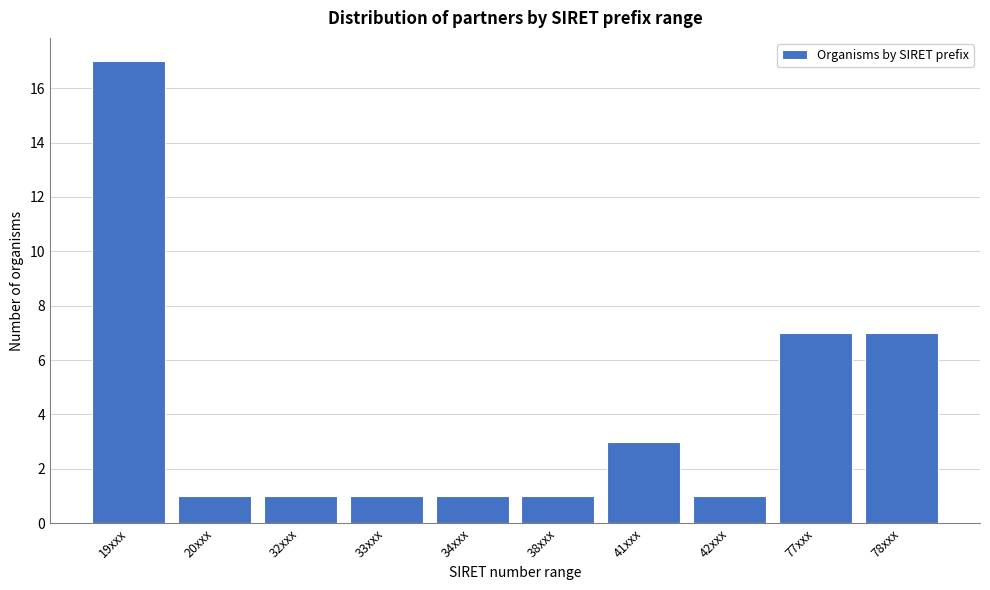

Reading right to left, transcribe all the data shown in this chart.

78xxx=7	77xxx=7	42xxx=1	41xxx=3	38xxx=1	34xxx=1	33xxx=1	32xxx=1	20xxx=1	19xxx=17